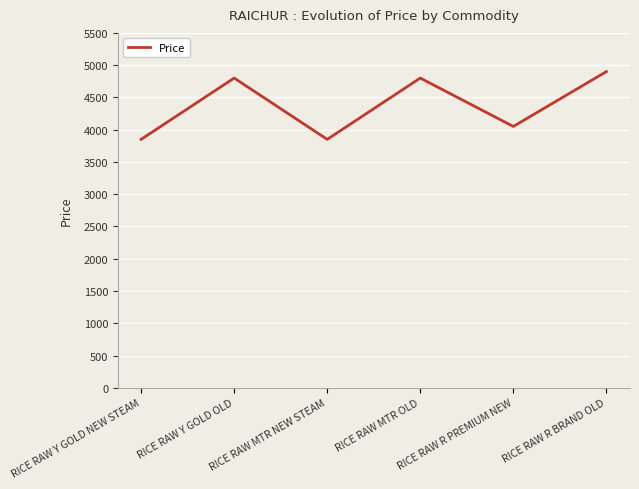

True or false: there are more than 1 points higher than both neighbors.

True